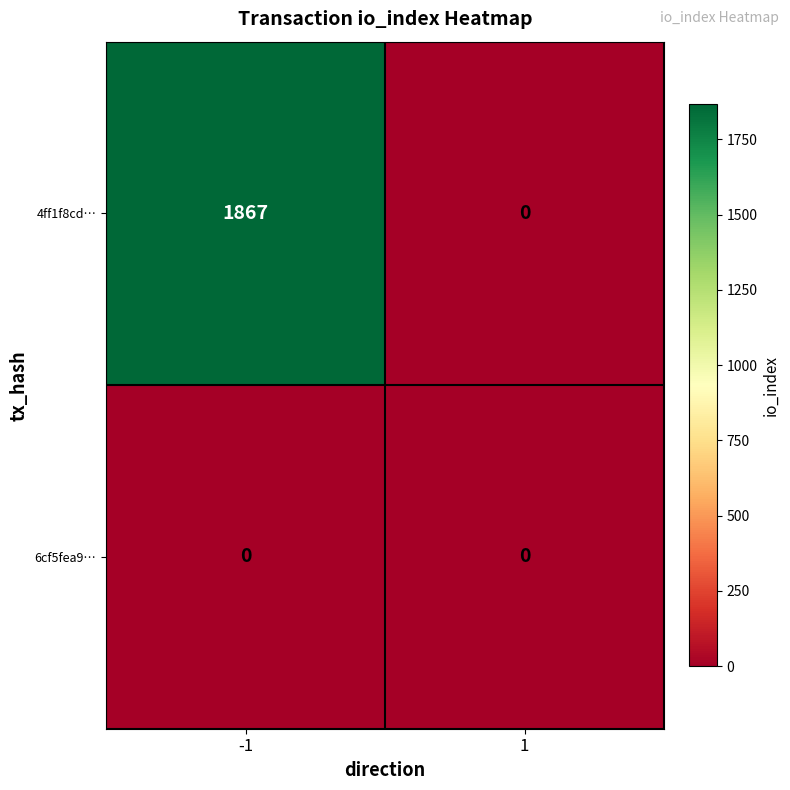

What is the difference between the highest and lowest values at -1?

1867